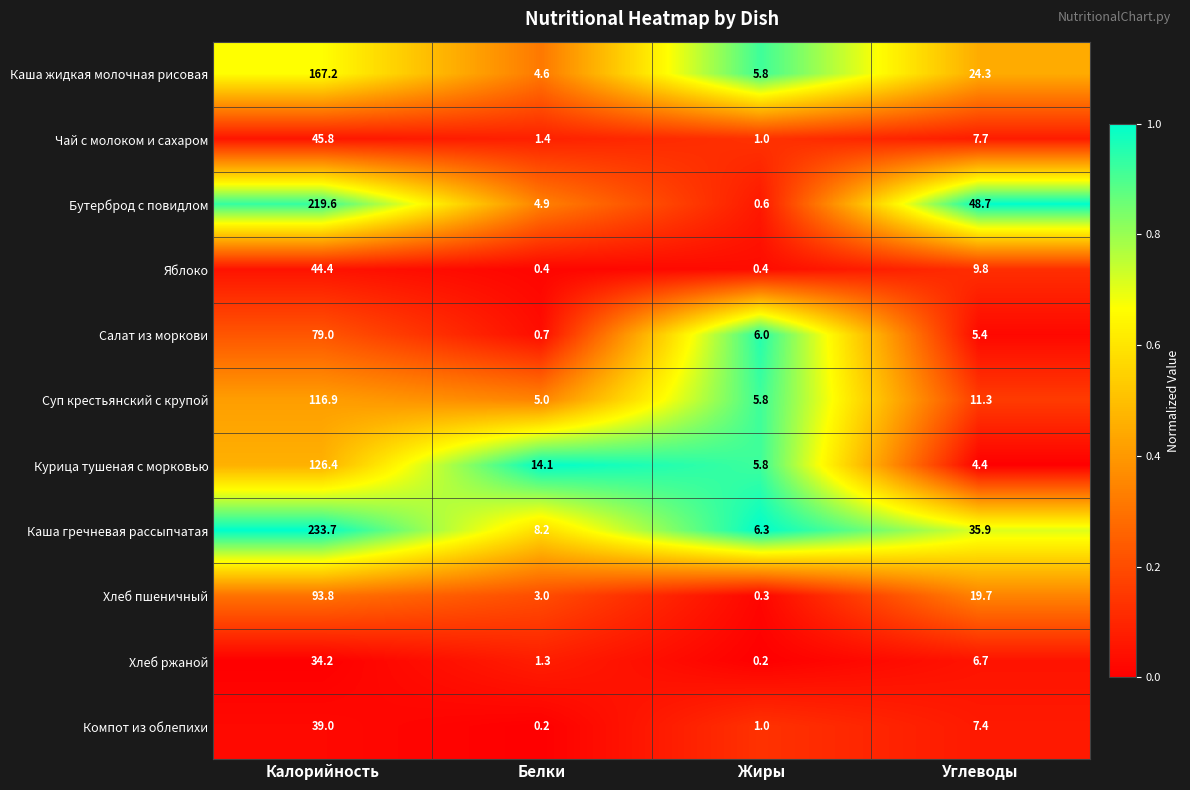

True or false: Хлеб пшеничный has a value of 93.8 at Калорийность.

True